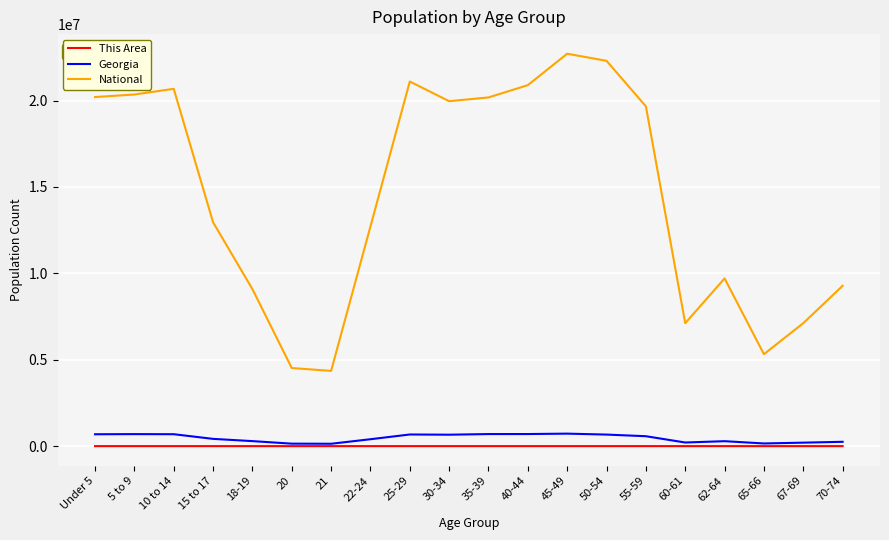

Which series has the largest total across all categories?

National